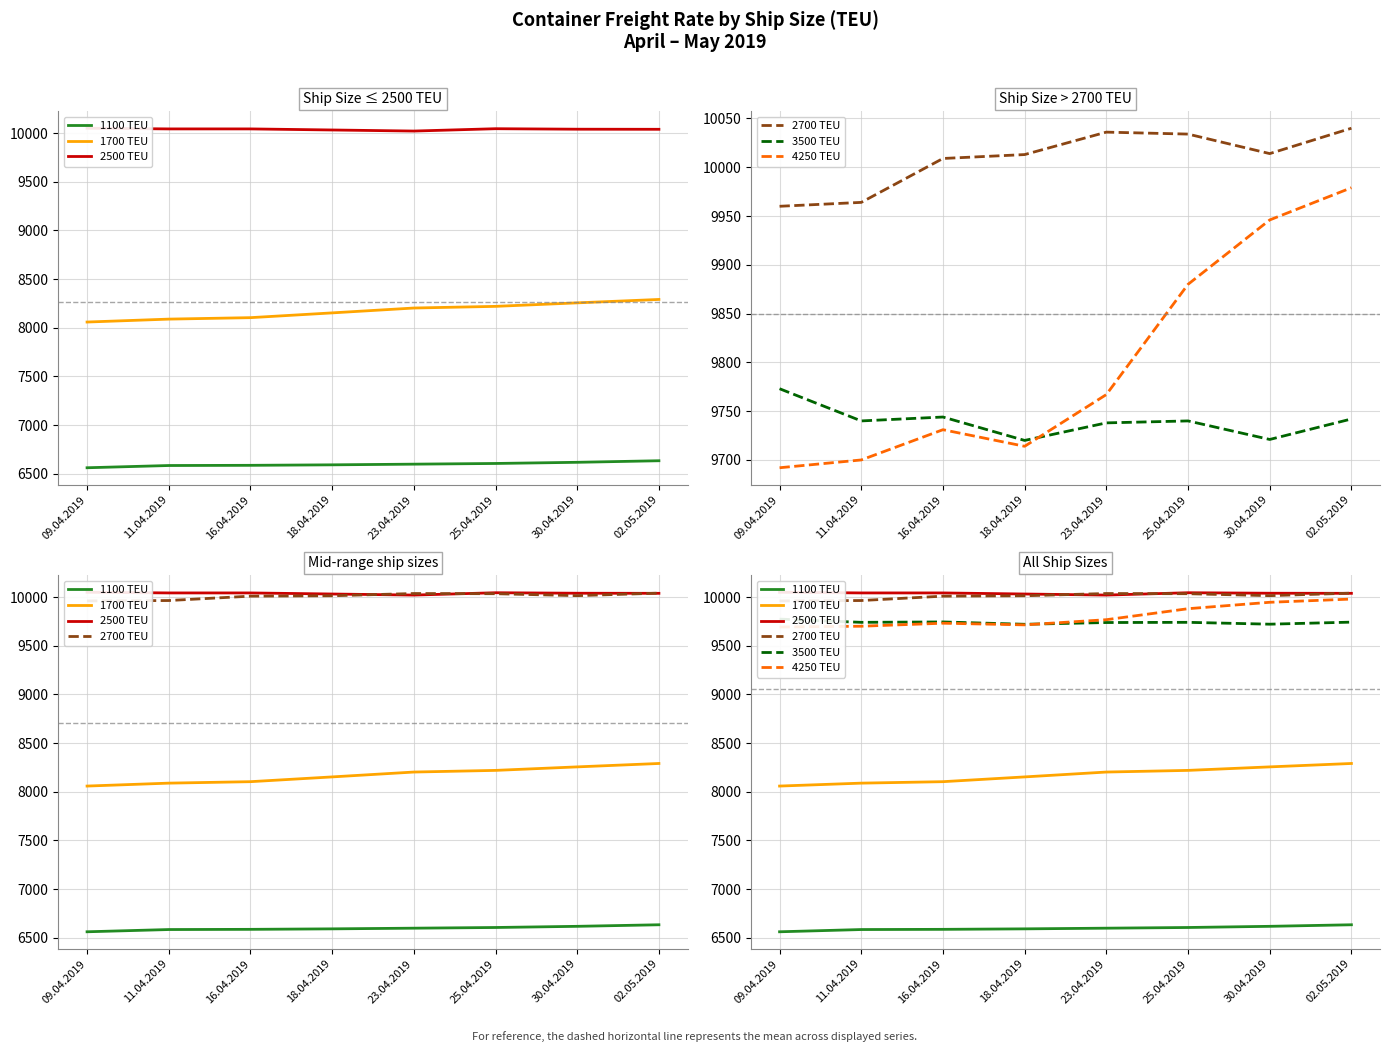

True or false: 3500 TEU has more than 0 interior local peaks.

True